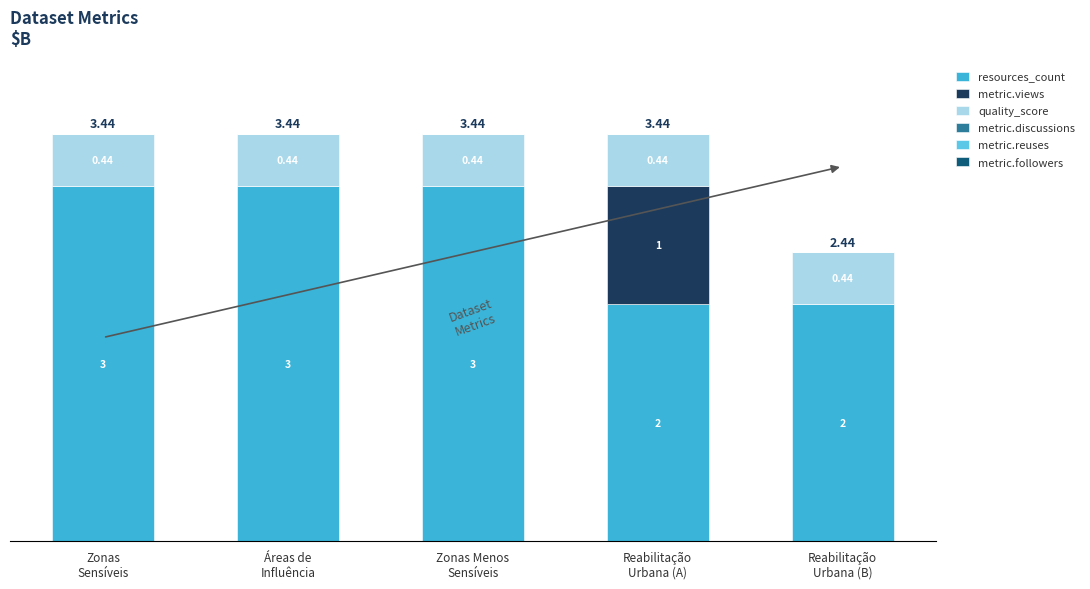

At which category is the sum across all series the highest?

Zonas
Sensíveis